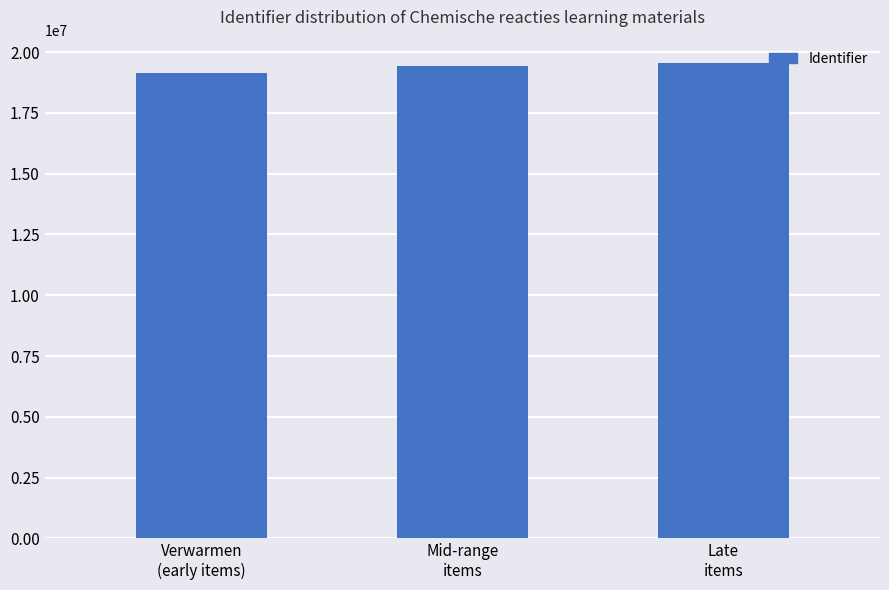

Is it true that the value at Verwarmen
(early items) is 19128693?

True